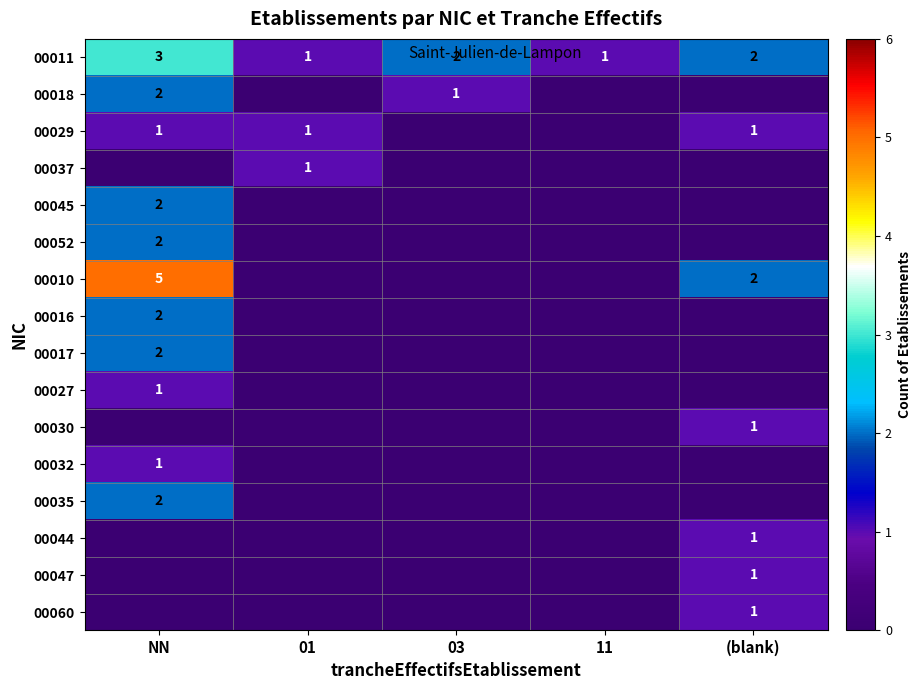

What is the difference between the highest and lowest values at 11?

1